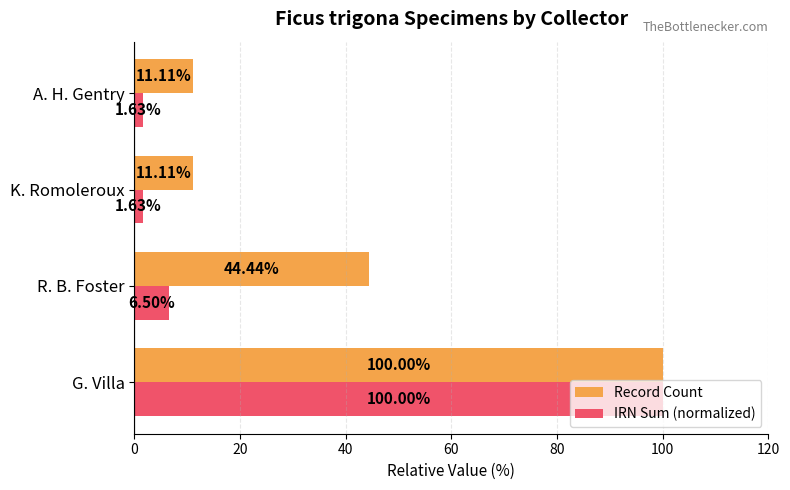

At how many categories does at least one series exceed 15?

2